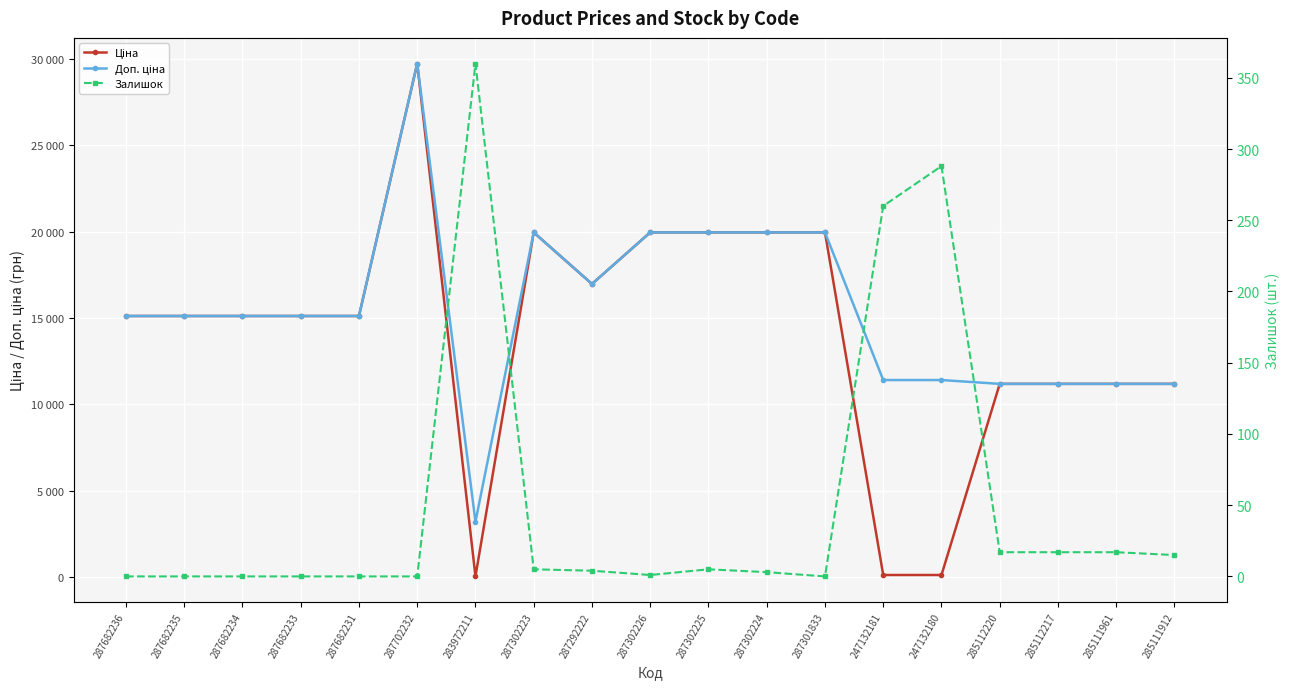

What is the difference between the maximum and minimum values in the Доп. ціна series?

26542.2